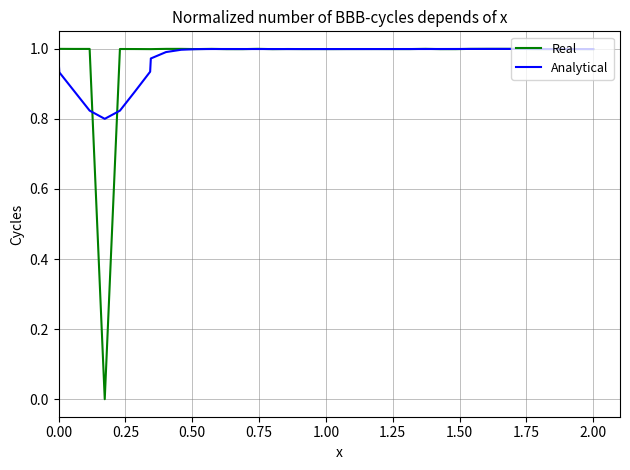

Which series has the widest spread of values?

Real